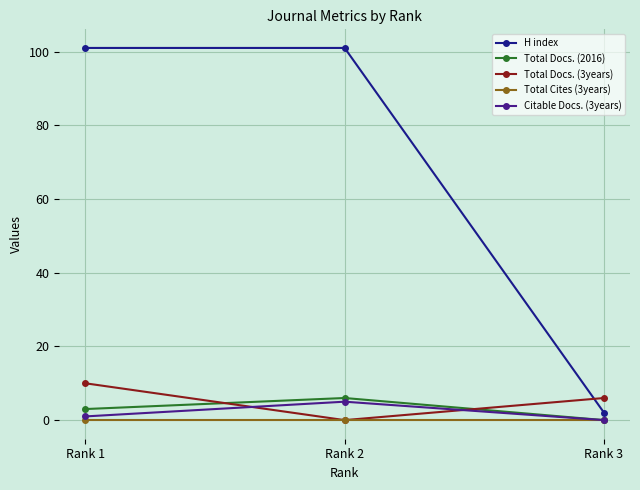

Reading left to right, transcribe all the data shown in this chart.

H index: Rank 1=101	Rank 2=101	Rank 3=2
Total Docs. (2016): Rank 1=3	Rank 2=6	Rank 3=0
Total Docs. (3years): Rank 1=10	Rank 2=0	Rank 3=6
Total Cites (3years): Rank 1=0	Rank 2=0	Rank 3=0
Citable Docs. (3years): Rank 1=1	Rank 2=5	Rank 3=0